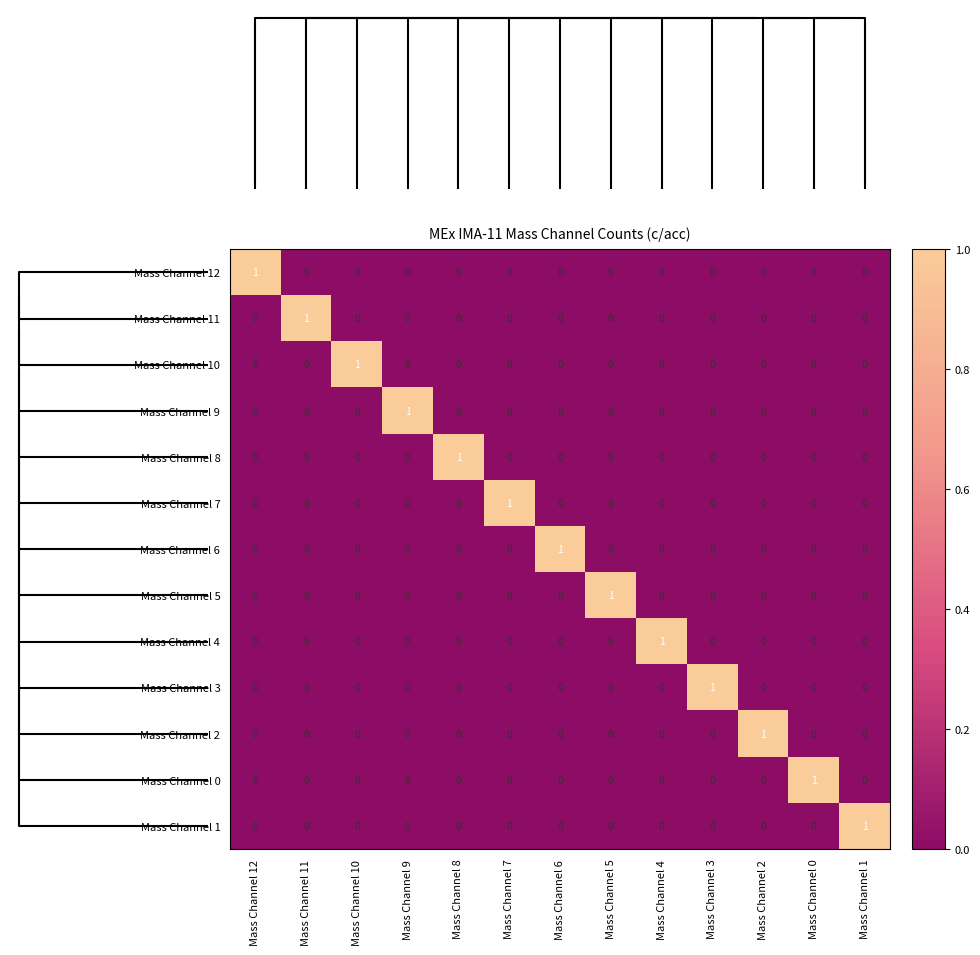

At which label does Mass Channel 8 reach its peak?

Mass Channel 8